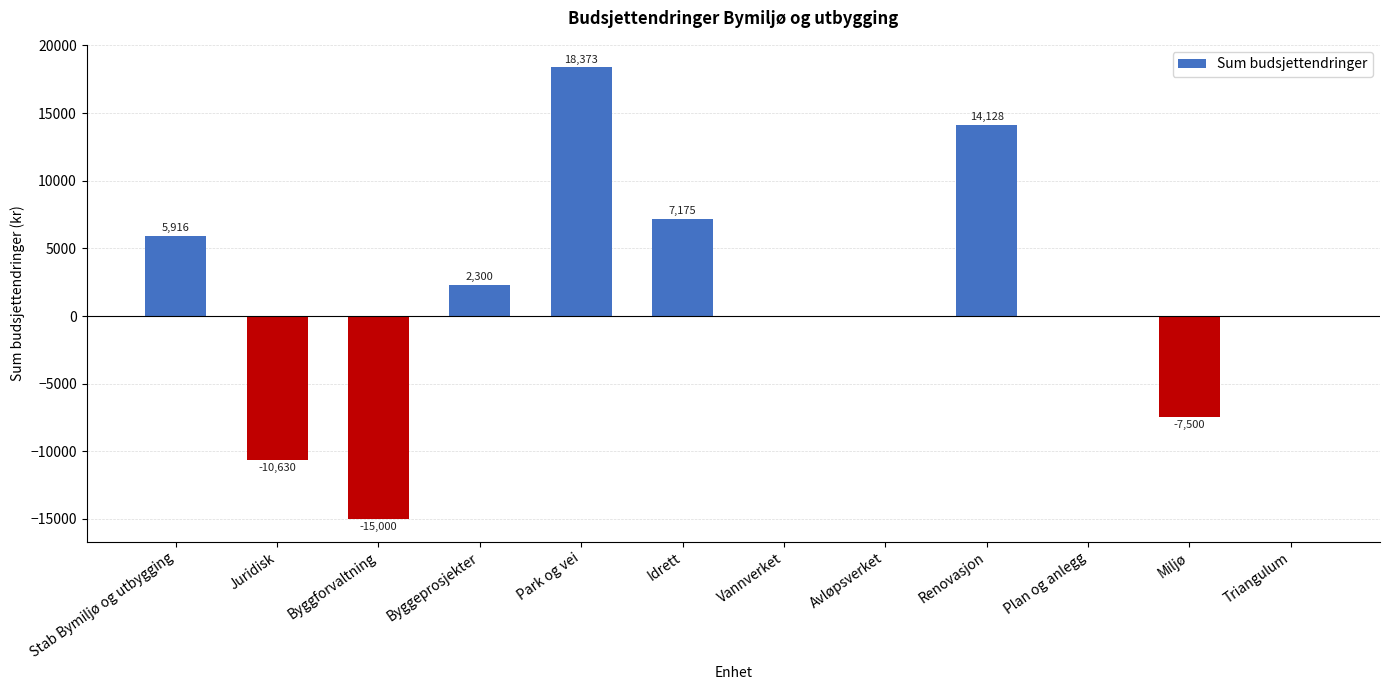

What is the sum of all values?

14762